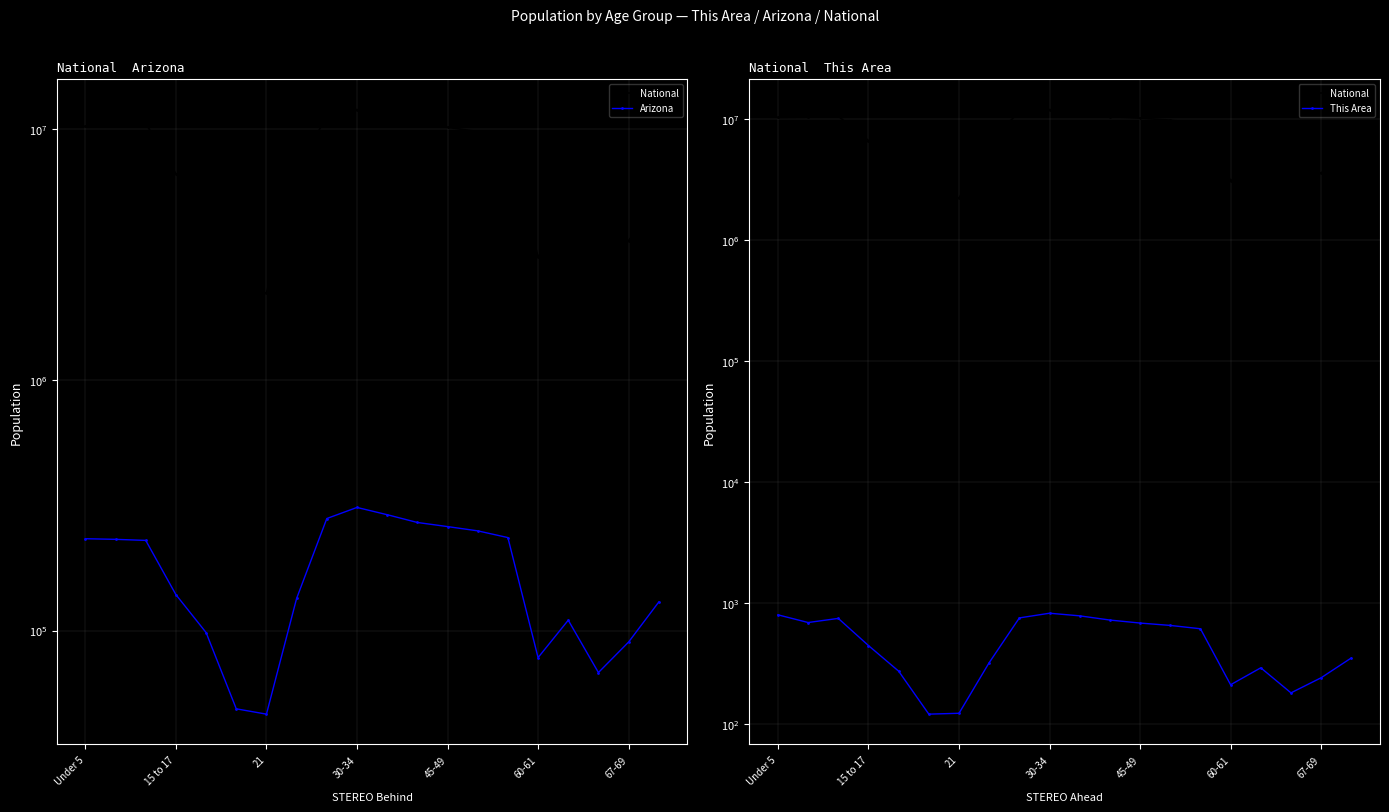

Which has a higher value, 21 or 67-69?

67-69